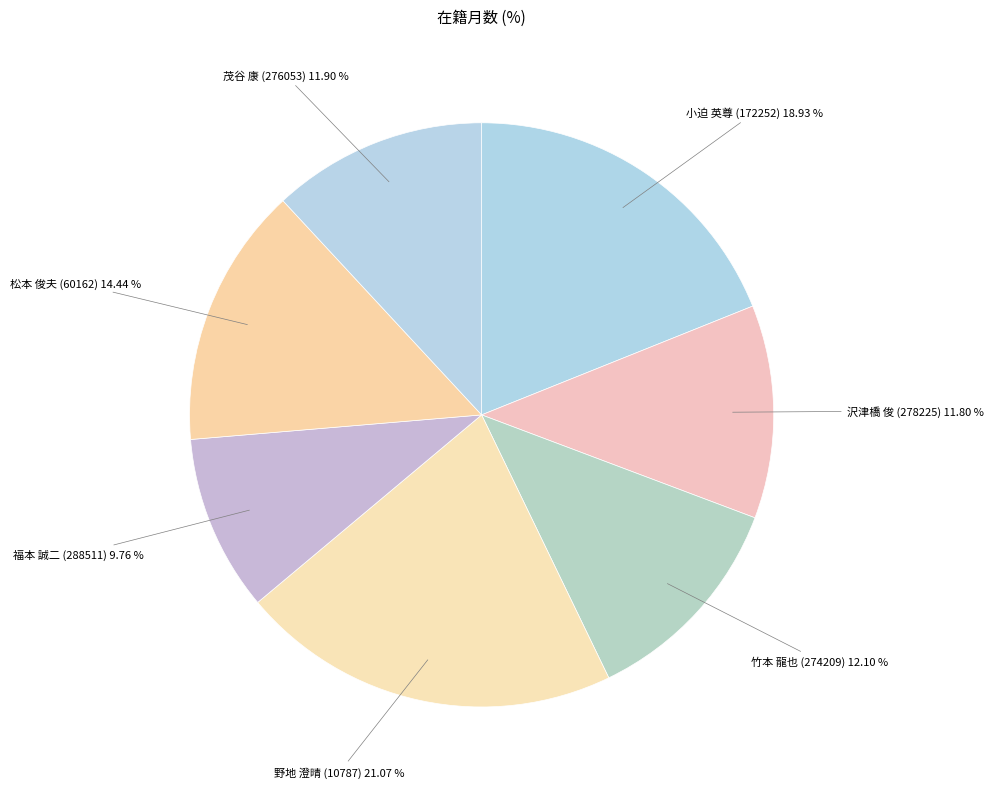

Is there a majority slice in this chart?

No